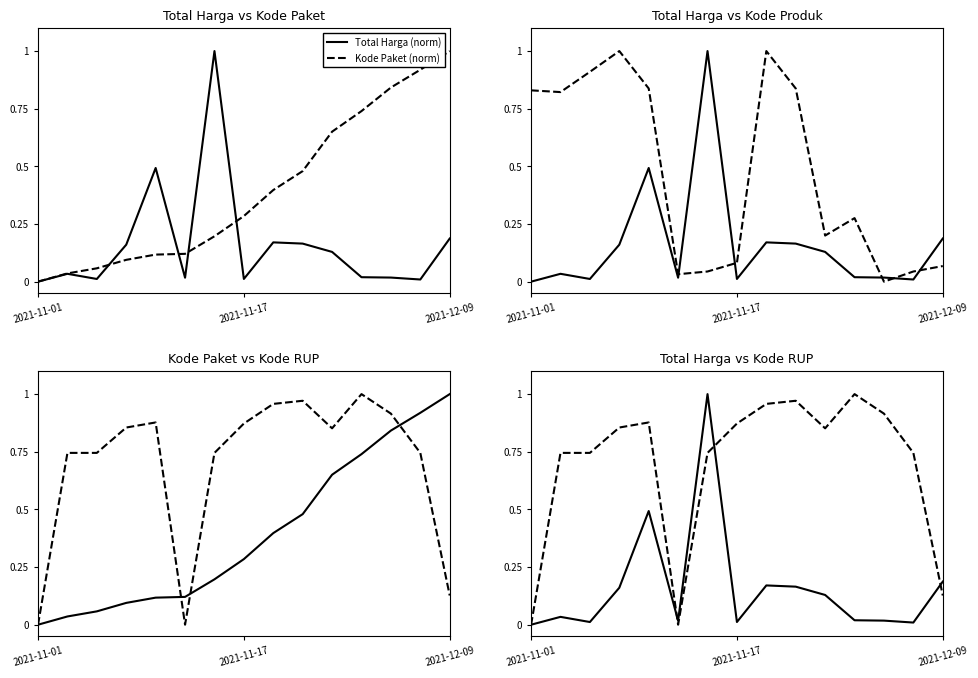

True or false: Total Harga (norm) has more than 1 interior local peaks.

True